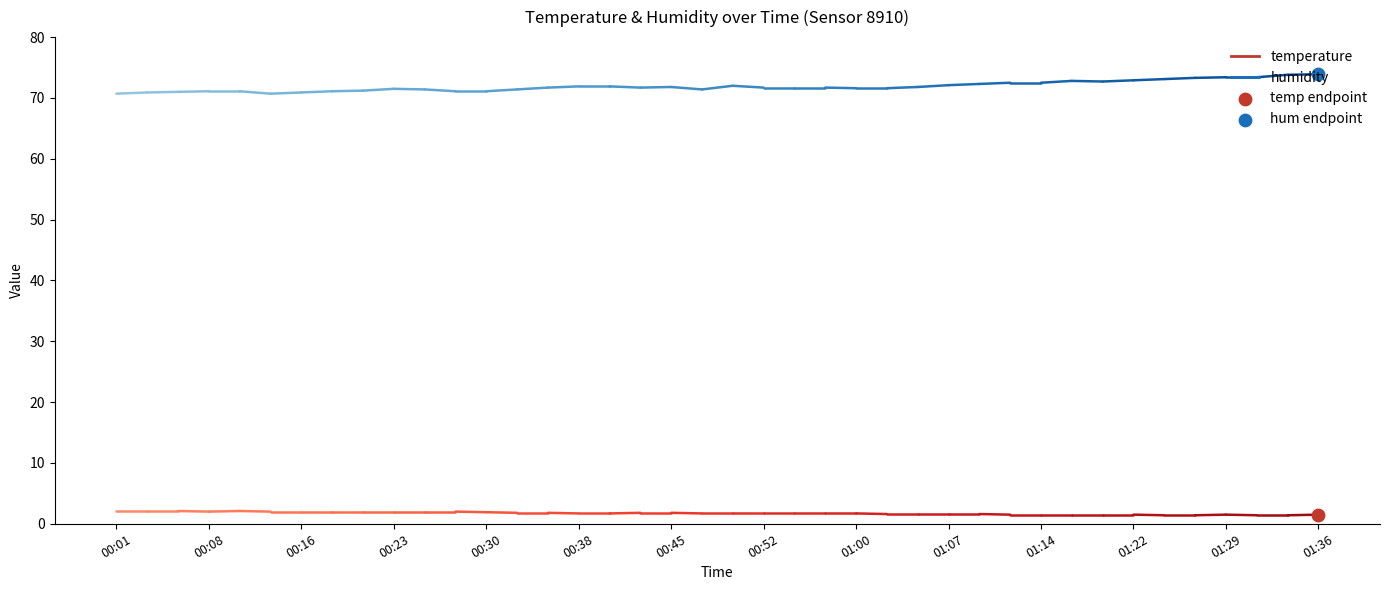

Which series has the largest total across all categories?

humidity